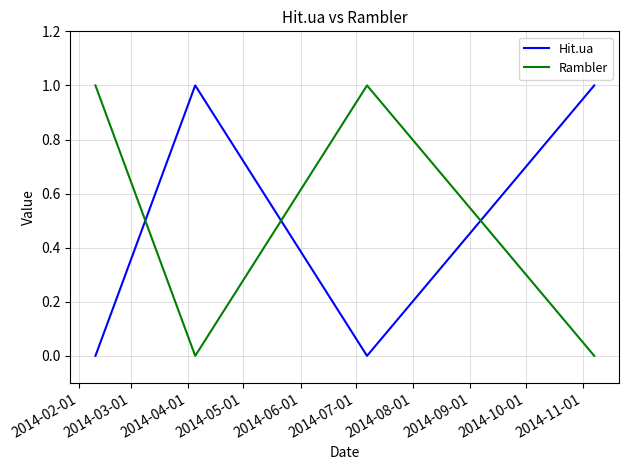

In Rambler, how many points are higher than both neighbors (excluding endpoints)?

1